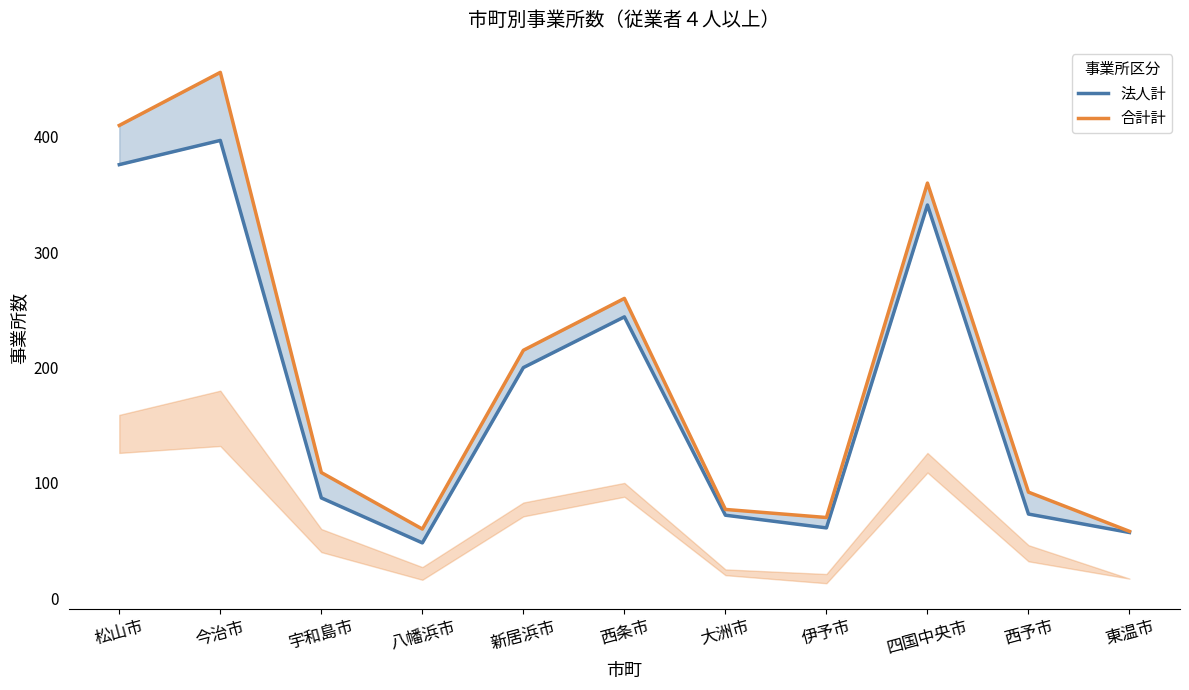

The 合計計 series shows 109 at 宇和島市. True or false?

True